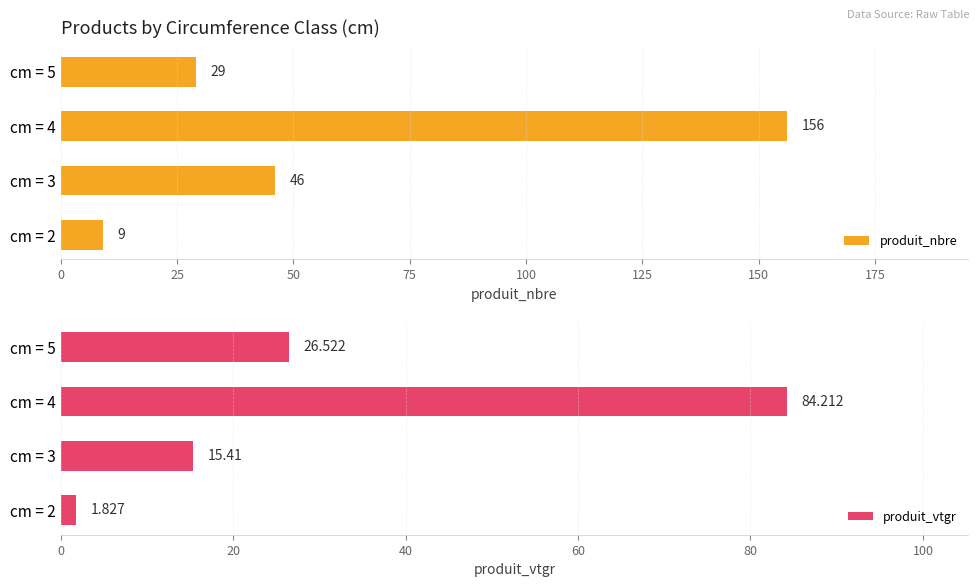

At how many categories does at least one series exceed 5?

4